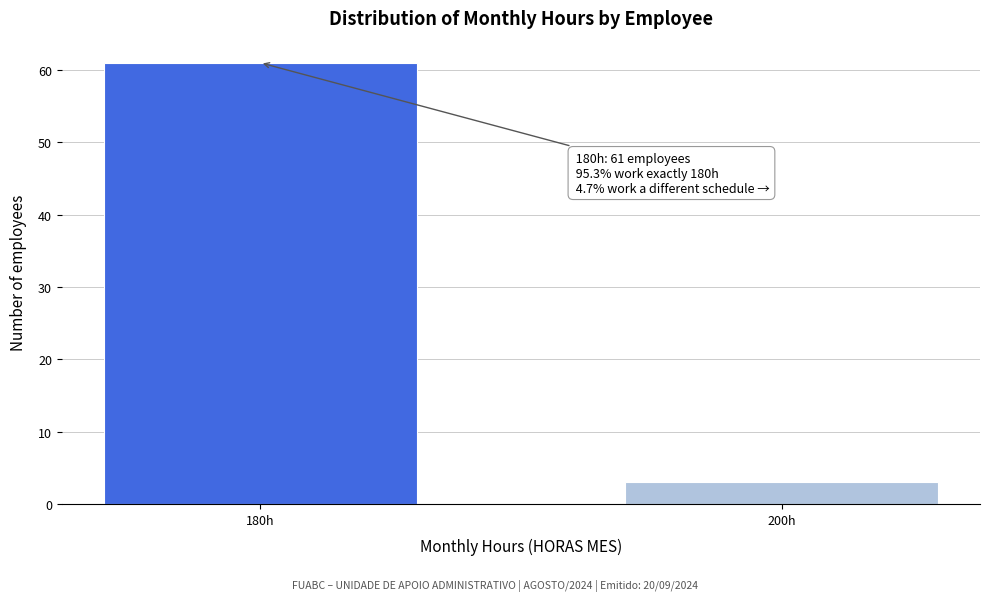

Reading left to right, list all the values displayed in this chart.

180h=61	200h=3